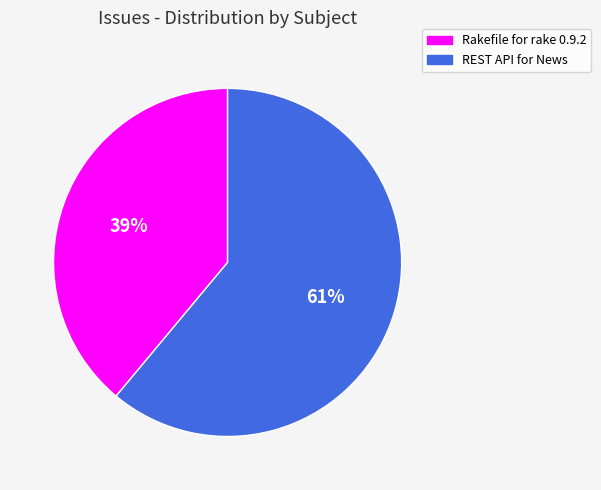

True or false: REST API for News accounts for 72% of the total.

False